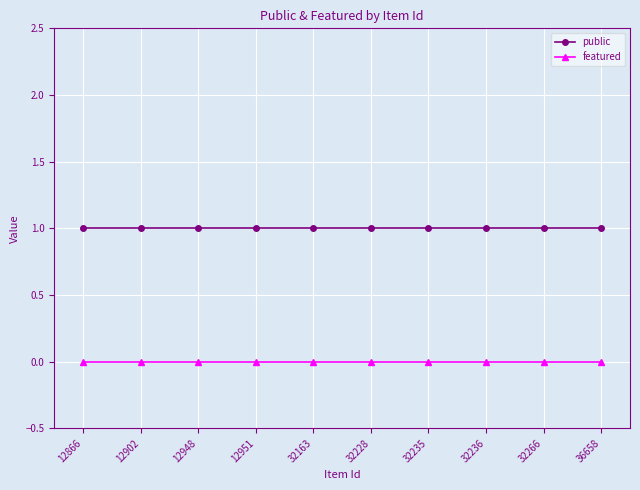

Rank the series by their average value, from lowest to highest.

featured, public